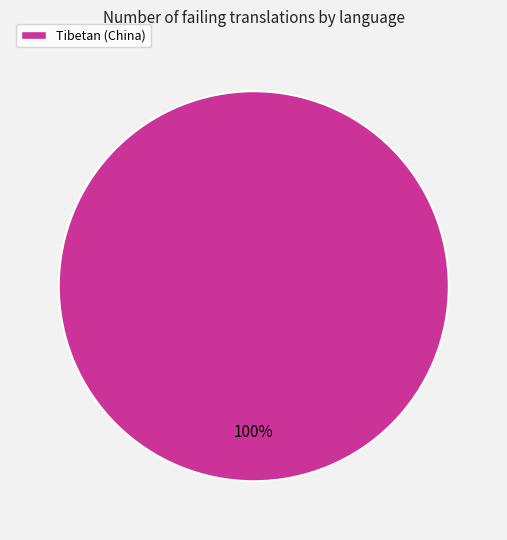

The Tibetan (China) slice represents 100% of the pie. True or false?

True